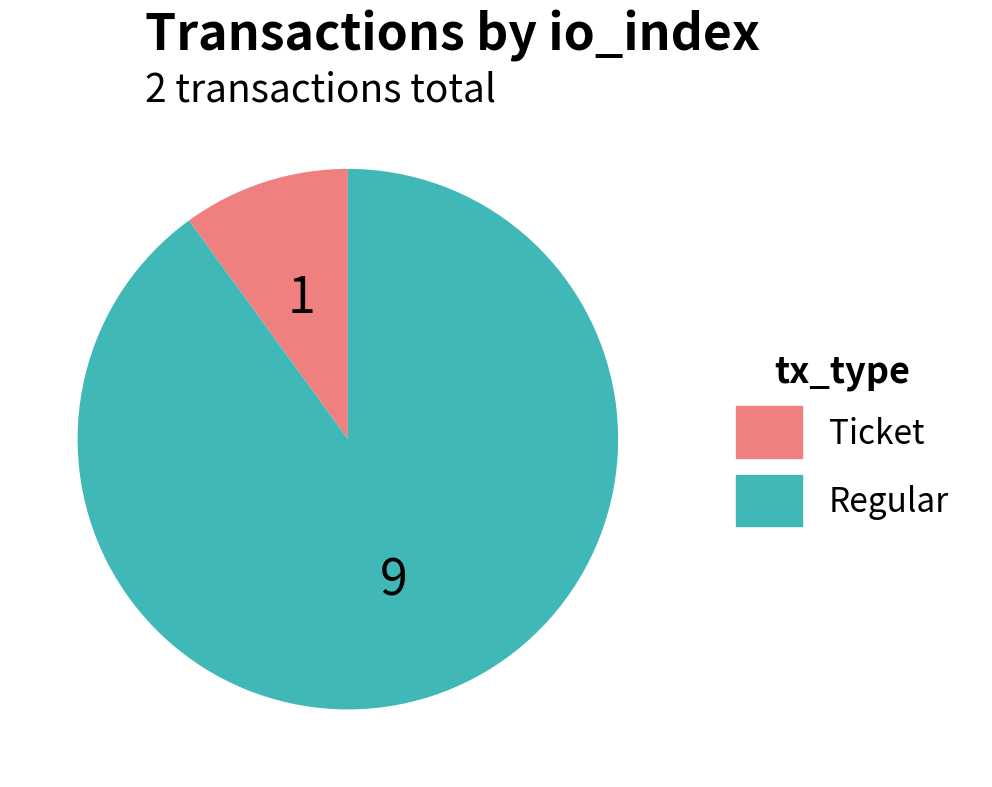

True or false: Ticket accounts for 10% of the total.

True